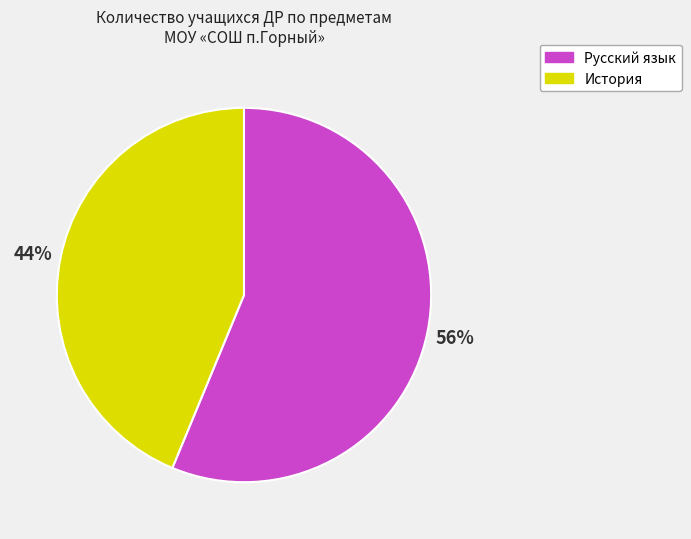

To the nearest percent, what is the combined percentage of Русский язык and История?

100%